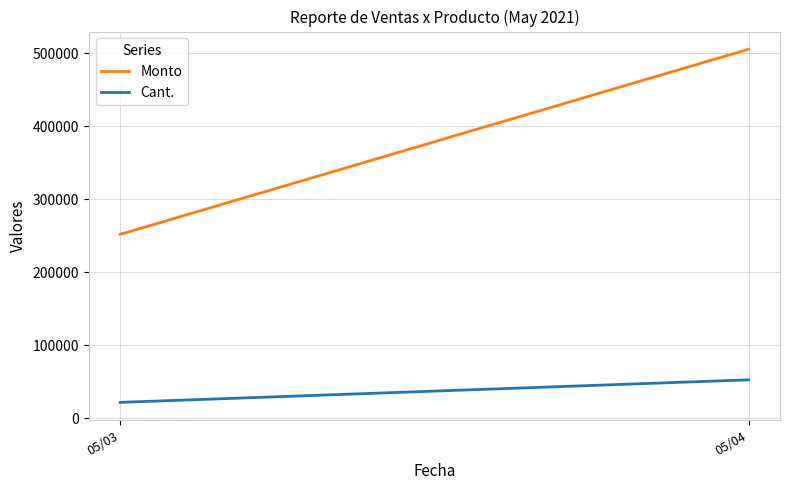

What is the difference between the highest and lowest values at 05/04?

452546